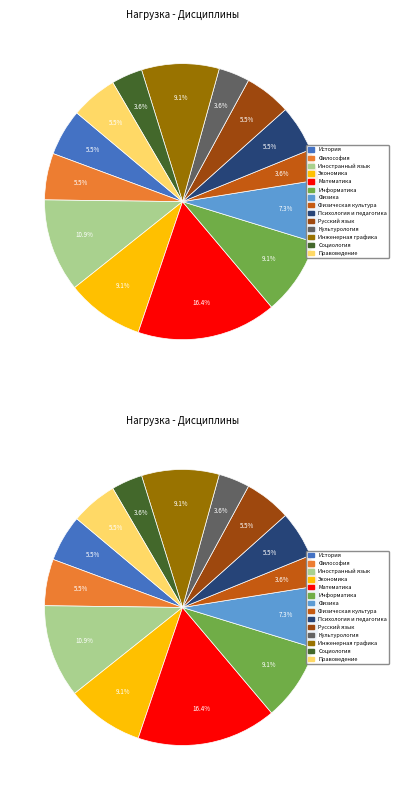

What is the largest slice in the pie chart?

Математика